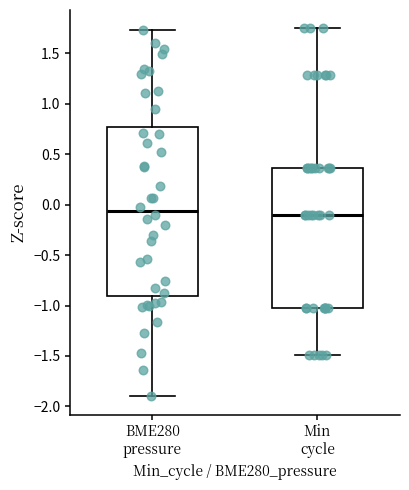

Comparing the boxes themselves (not the whiskers), which one is the tallest?

BME280 pressure